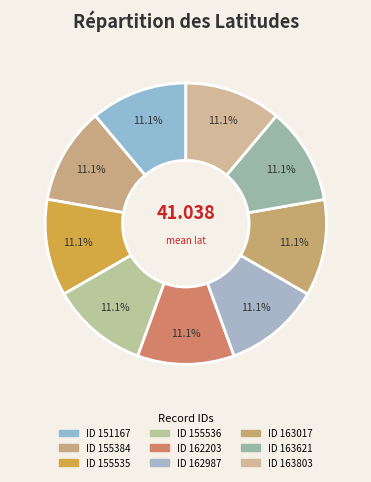

How many segments does this pie chart have?

9